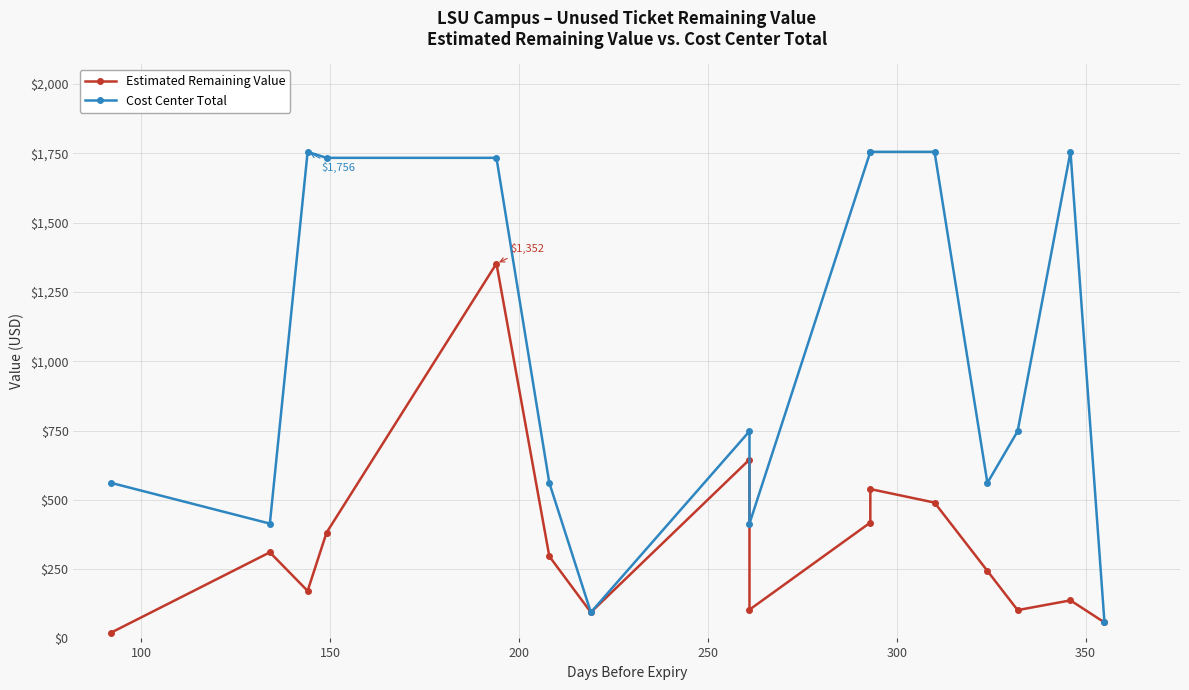

How many data points does each series have?

16